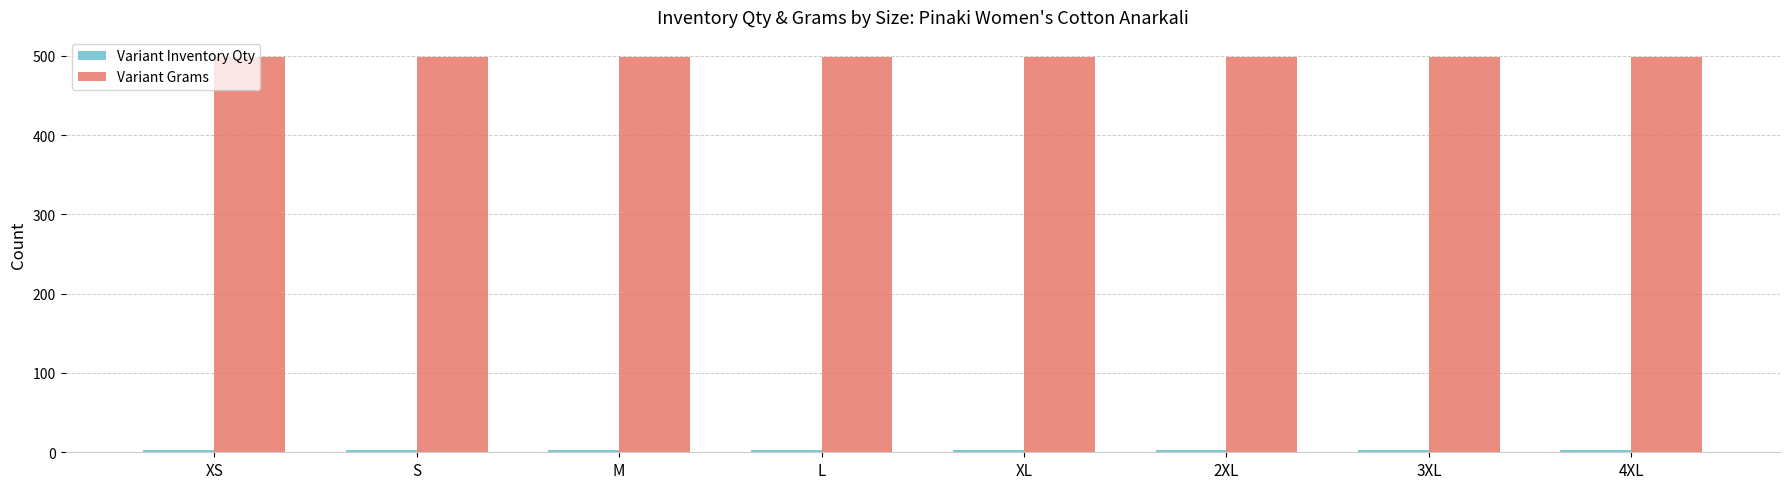

What is the average value of the Variant Grams series?

499